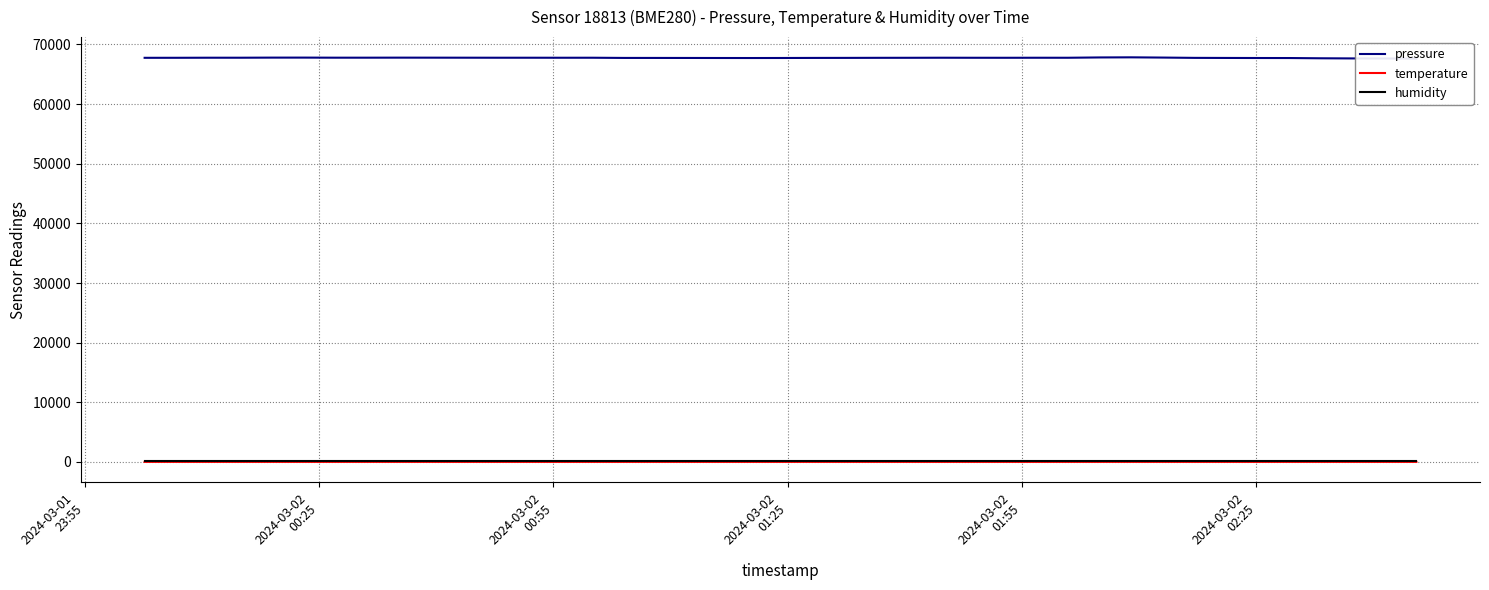

What is the difference between the maximum and second lowest values in the temperature series?

1.7